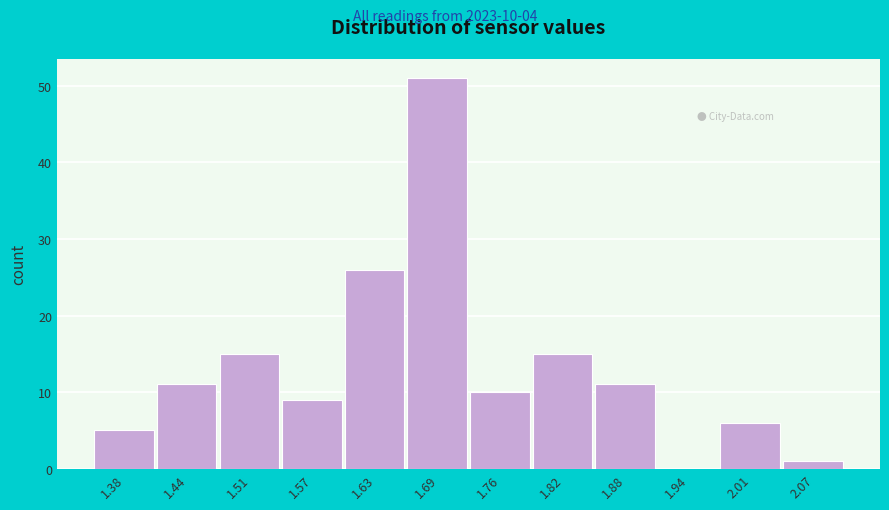

Over which range of the x-axis is the bar tallest?

1.66 to 1.73